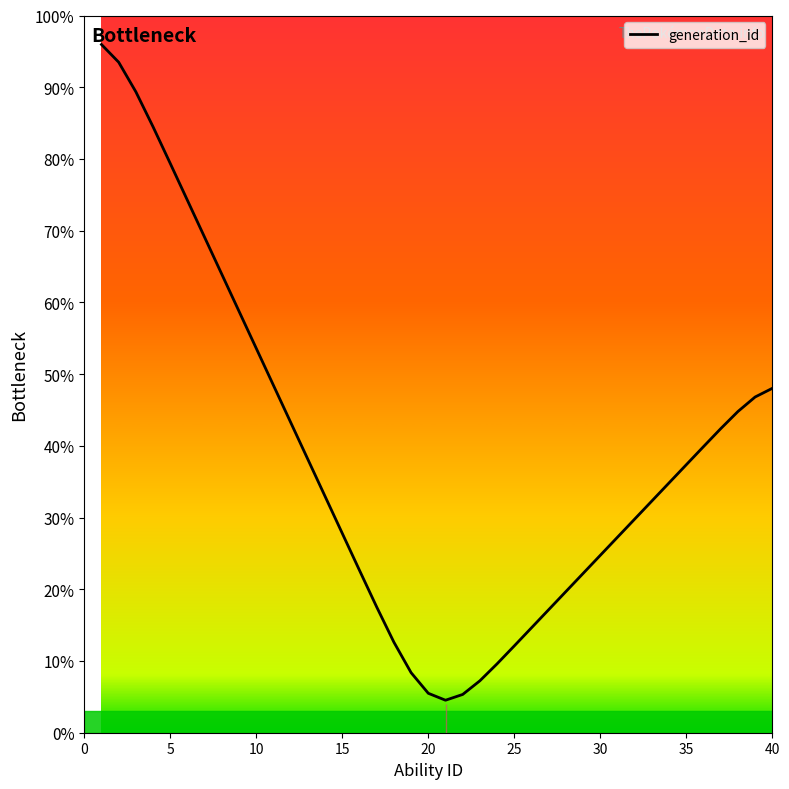

What is the smallest value displayed?

4.5